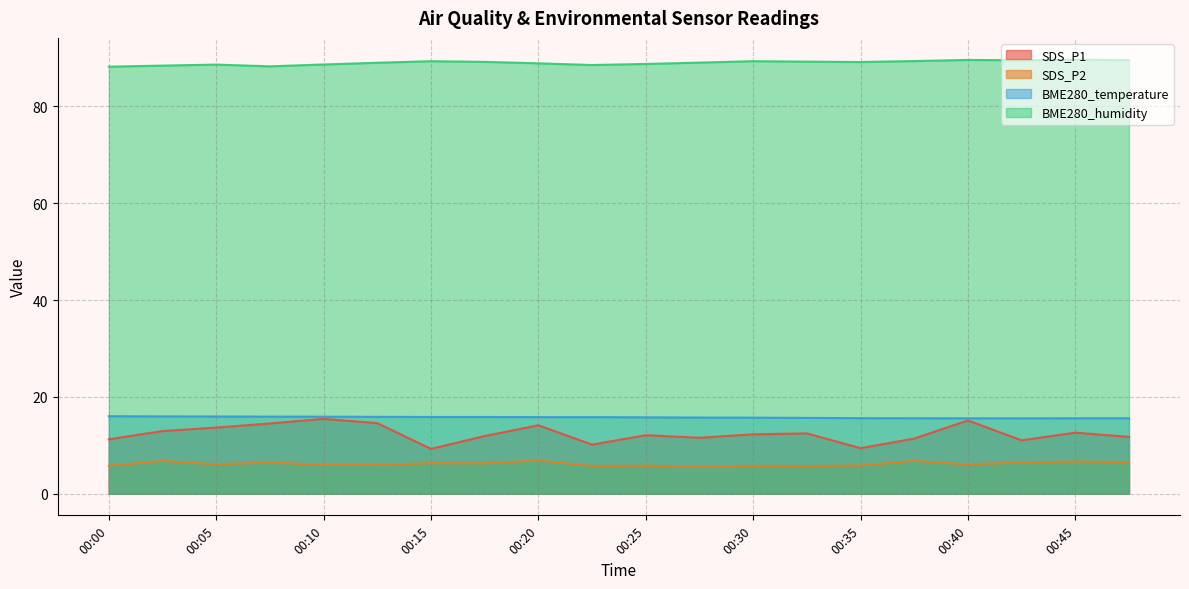

At how many categories does at least one series exceed 33?

20